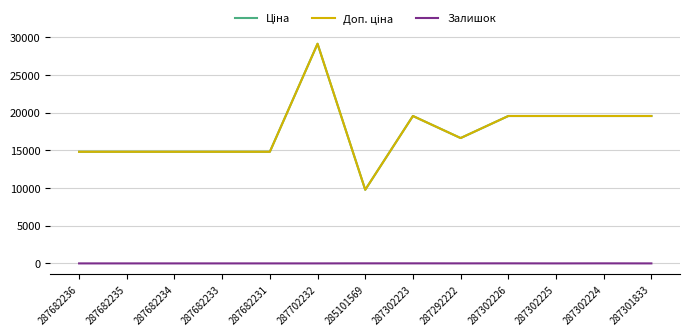

Reading left to right, list all the values displayed in this chart.

Ціна: 287682236=14817.6	287682235=14817.6	287682234=14817.6	287682233=14817.6	287682231=14817.6	287702232=29152.3	285101569=9775.5	287302223=19564.9	287292222=16636.8	287302226=19564.9	287302225=19564.9	287302224=19564.9	287301833=19564.9
Доп. ціна: 287682236=14817.6	287682235=14817.6	287682234=14817.6	287682233=14817.6	287682231=14817.6	287702232=29152.3	285101569=9775.5	287302223=19564.9	287292222=16636.8	287302226=19564.9	287302225=19564.9	287302224=19564.9	287301833=19564.9
Залишок: 287682236=0.0	287682235=0.0	287682234=0.0	287682233=0.0	287682231=0.0	287702232=0.0	285101569=7.0	287302223=7.0	287292222=4.0	287302226=7.0	287302225=0.0	287302224=6.0	287301833=0.0